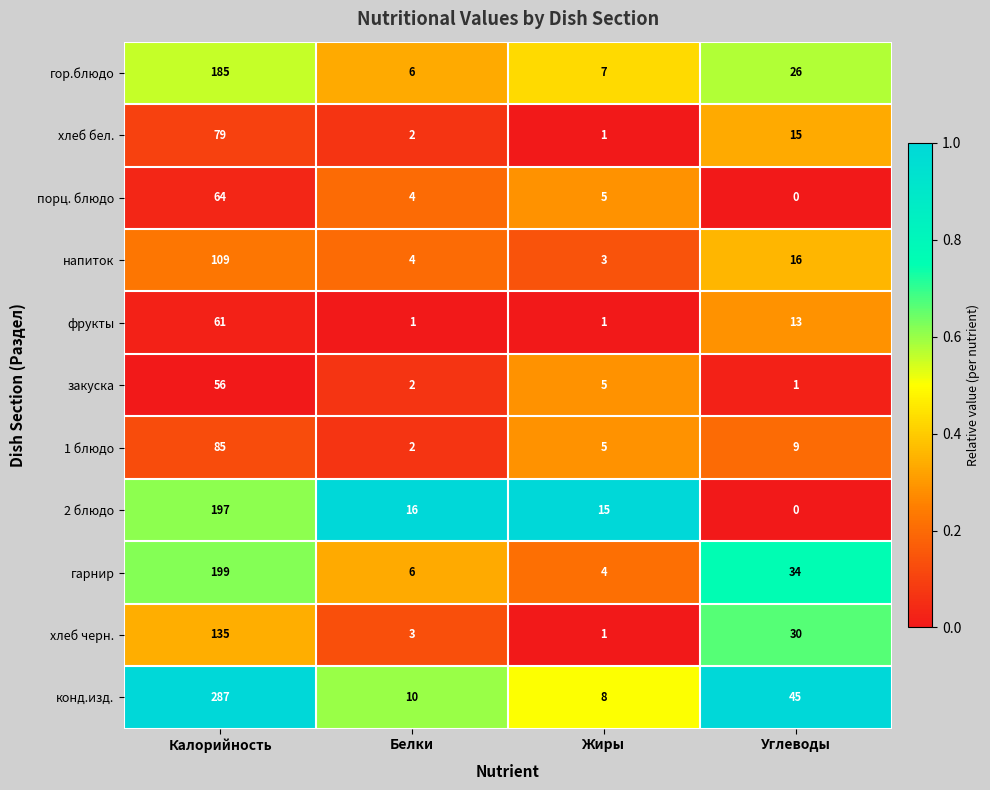

What is the difference between the гор.блюдо values at Жиры and Калорийность?

178